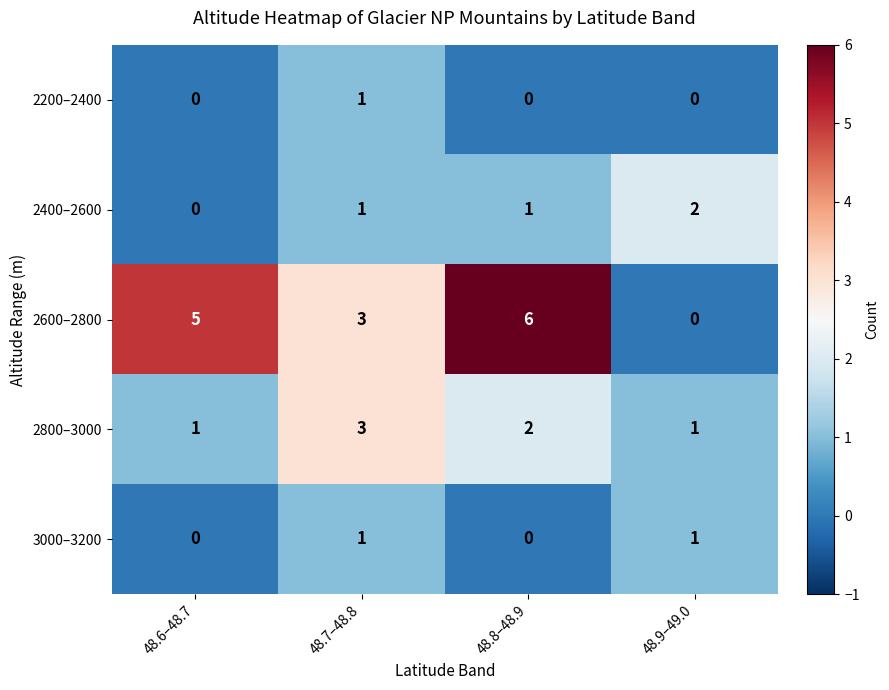

How many data points does each series have?

4